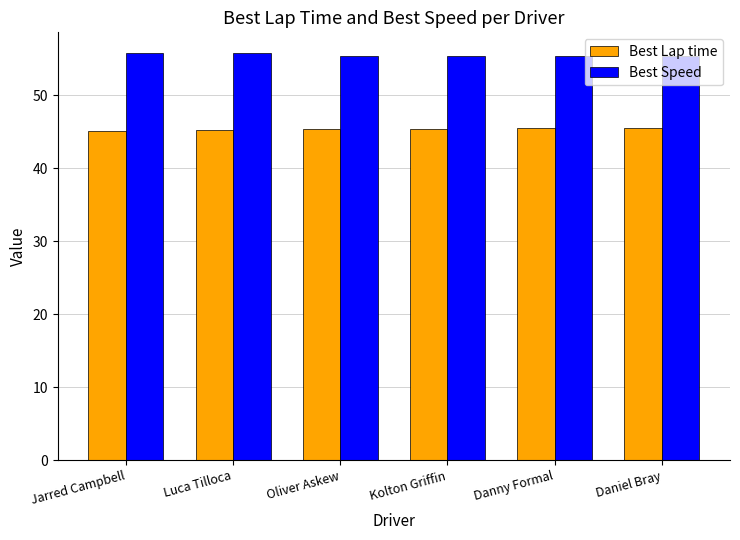

Which series has the largest total across all categories?

Best Speed